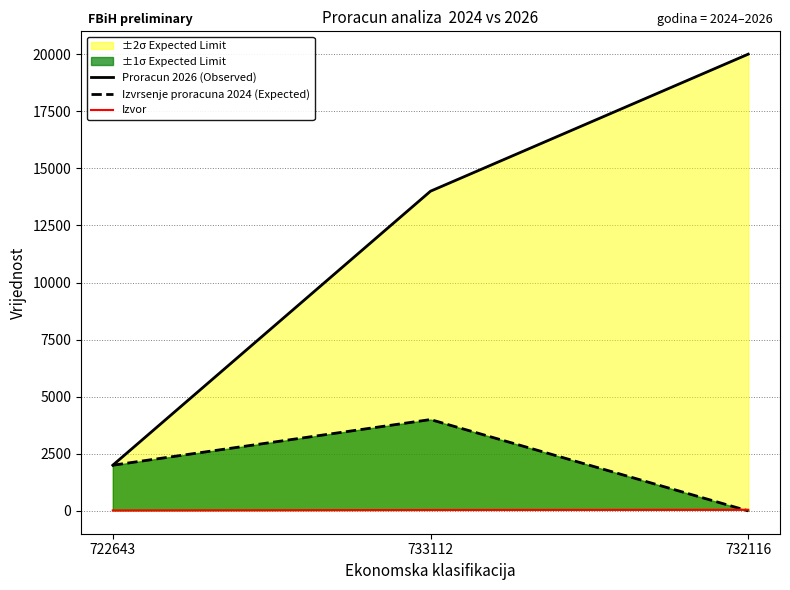

What is the greatest value displayed?

20000